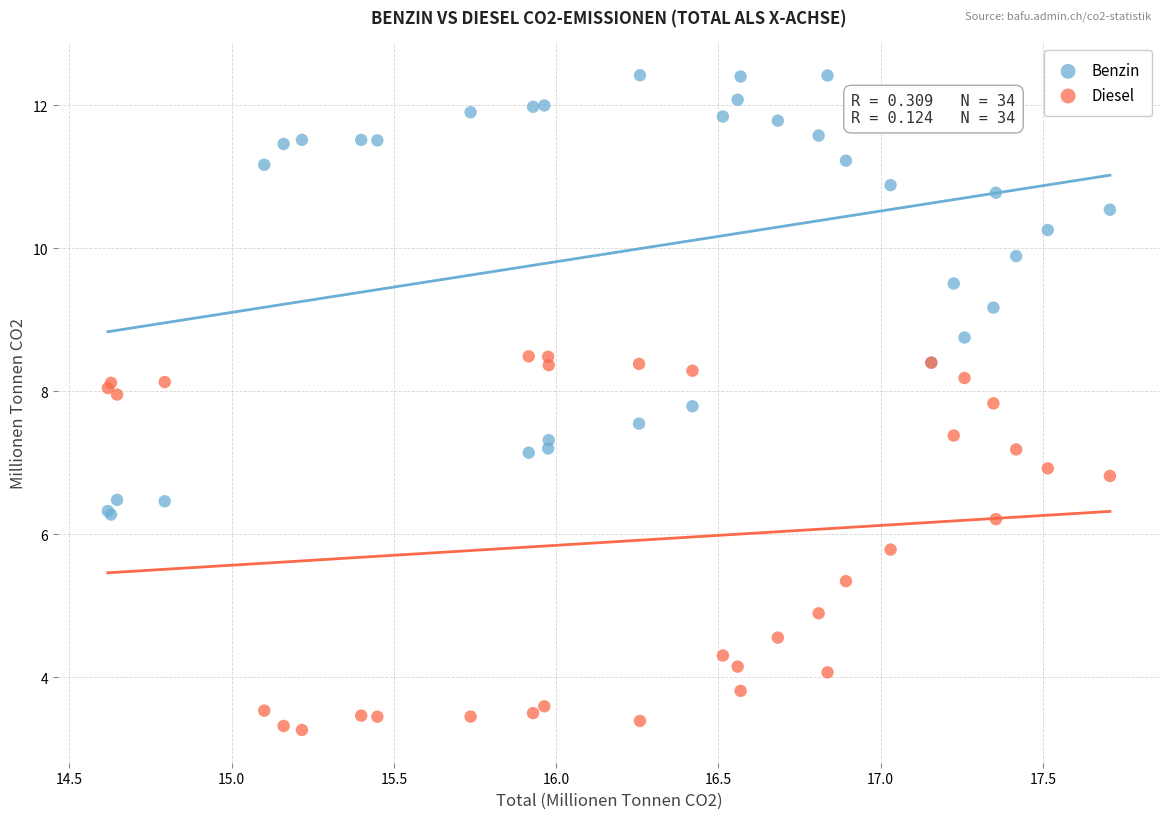

Which series has the widest spread of Y values?

Benzin